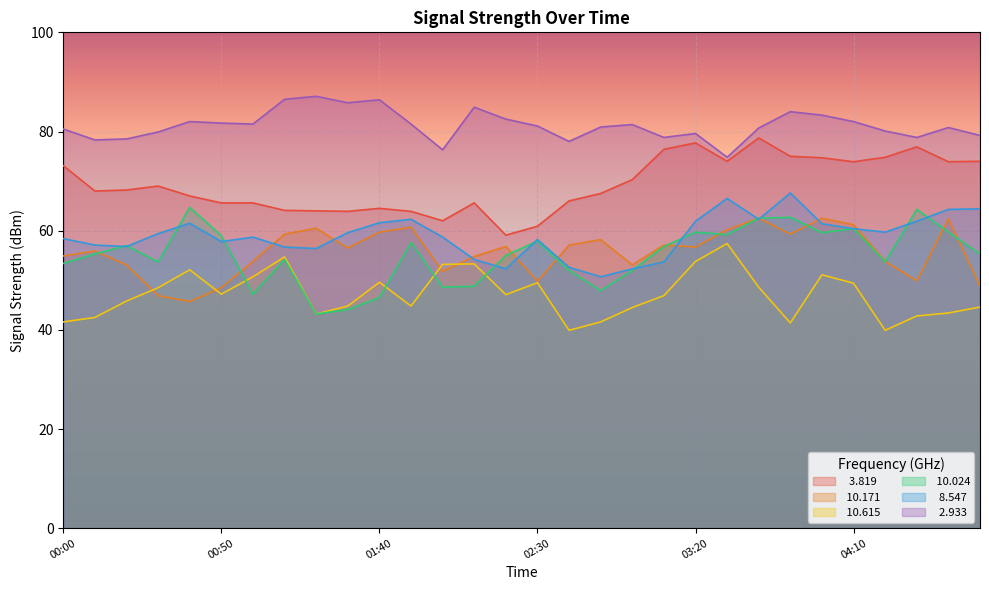

Reading left to right, list all the values displayed in this chart.

  3.819: 00:00=73.1	00:10=68.0	00:20=68.2	00:30=69.0	00:40=67.0	00:50=65.6	01:00=65.6	01:10=64.1	01:20=64.0	01:30=63.9	01:40=64.5	01:50=63.9	02:00=62.0	02:10=65.6	02:20=59.1	02:30=60.9	02:40=66.0	02:50=67.5	03:00=70.3	03:10=76.4	03:20=77.7	03:30=74.0	03:40=78.7	03:50=75.0	04:00=74.7	04:10=73.9	04:20=74.8	04:30=76.9	04:40=73.9	04:50=74.0
 10.171: 00:00=54.9	00:10=55.9	00:20=53.1	00:30=46.9	00:40=45.7	00:50=48.5	01:00=53.8	01:10=59.3	01:20=60.5	01:30=56.5	01:40=59.7	01:50=60.7	02:00=51.8	02:10=54.8	02:20=56.8	02:30=49.8	02:40=57.1	02:50=58.2	03:00=53.1	03:10=57.1	03:20=56.7	03:30=60.2	03:40=62.5	03:50=59.3	04:00=62.5	04:10=61.2	04:20=53.8	04:30=49.9	04:40=62.4	04:50=48.8
 10.615: 00:00=41.6	00:10=42.5	00:20=45.8	00:30=48.5	00:40=52.1	00:50=47.2	01:00=50.7	01:10=54.7	01:20=43.2	01:30=44.8	01:40=49.6	01:50=44.8	02:00=53.2	02:10=53.3	02:20=47.1	02:30=49.5	02:40=39.9	02:50=41.6	03:00=44.5	03:10=46.9	03:20=53.8	03:30=57.4	03:40=48.6	03:50=41.4	04:00=51.1	04:10=49.4	04:20=39.9	04:30=42.8	04:40=43.4	04:50=44.6
 10.024: 00:00=53.4	00:10=55.3	00:20=57.0	00:30=53.7	00:40=64.7	00:50=59.0	01:00=47.2	01:10=54.2	01:20=43.2	01:30=44.1	01:40=46.5	01:50=57.6	02:00=48.6	02:10=48.8	02:20=55.0	02:30=57.9	02:40=52.0	02:50=47.9	03:00=52.0	03:10=56.8	03:20=59.7	03:30=59.2	03:40=62.5	03:50=62.7	04:00=59.6	04:10=60.4	04:20=53.7	04:30=64.3	04:40=59.7	04:50=55.3
  8.547: 00:00=58.4	00:10=57.1	00:20=56.8	00:30=59.4	00:40=61.5	00:50=57.8	01:00=58.7	01:10=56.7	01:20=56.4	01:30=59.6	01:40=61.6	01:50=62.3	02:00=58.7	02:10=54.2	02:20=52.3	02:30=58.2	02:40=52.6	02:50=50.7	03:00=52.3	03:10=53.7	03:20=61.9	03:30=66.5	03:40=62.3	03:50=67.6	04:00=61.4	04:10=60.4	04:20=59.7	04:30=61.9	04:40=64.3	04:50=64.4
  2.933: 00:00=80.5	00:10=78.3	00:20=78.5	00:30=79.9	00:40=82.0	00:50=81.7	01:00=81.5	01:10=86.5	01:20=87.1	01:30=85.8	01:40=86.4	01:50=81.5	02:00=76.3	02:10=84.9	02:20=82.5	02:30=81.1	02:40=78.0	02:50=80.9	03:00=81.4	03:10=78.8	03:20=79.6	03:30=74.8	03:40=80.7	03:50=84.0	04:00=83.3	04:10=82.0	04:20=80.1	04:30=78.8	04:40=80.8	04:50=79.2